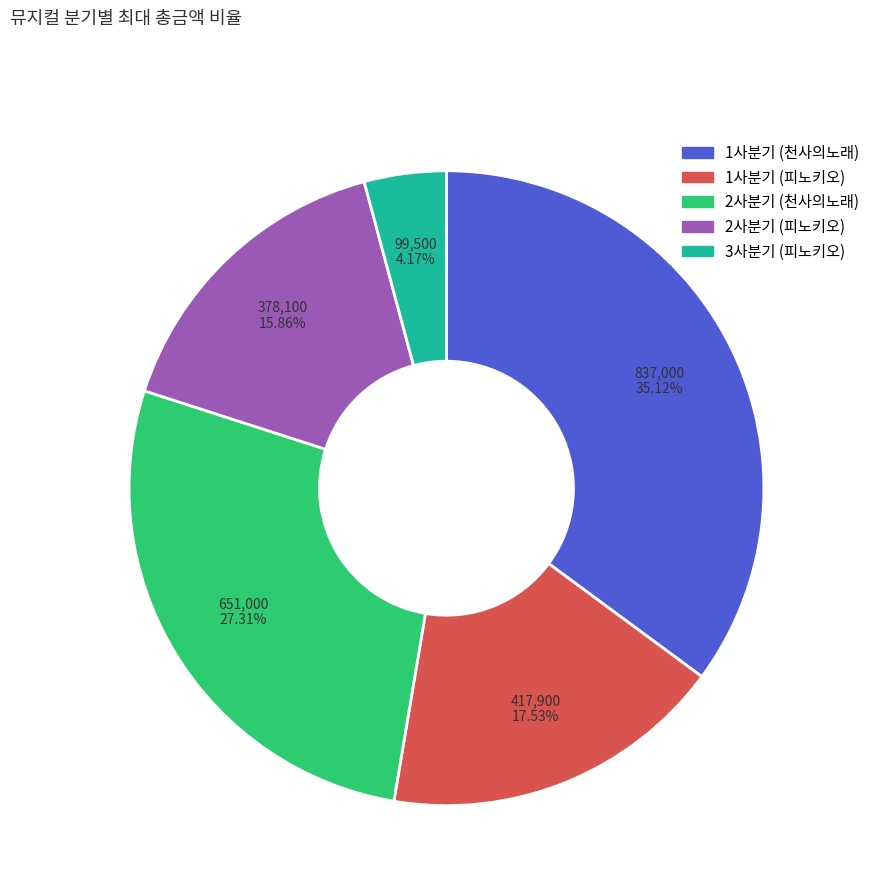

Which has a higher value, 2사분기 (천사의노래) or 1사분기 (천사의노래)?

1사분기 (천사의노래)